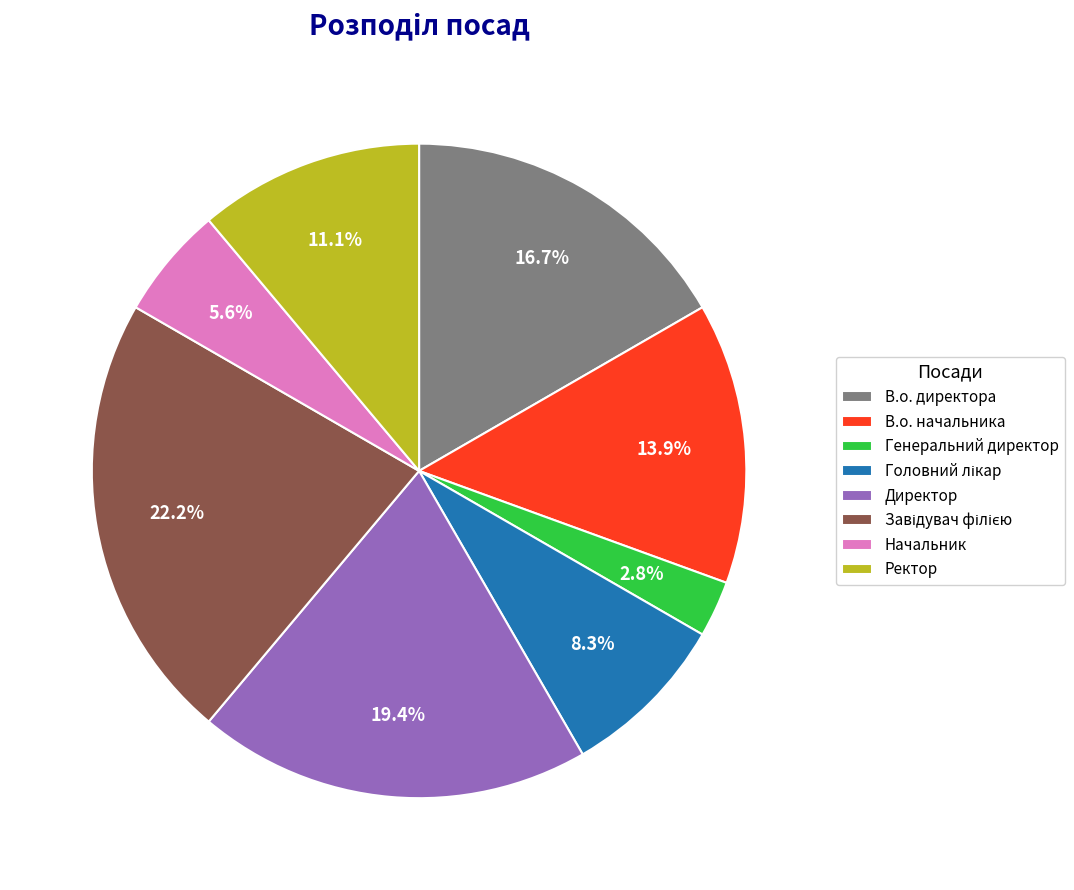

To the nearest percent, what portion does Начальник represent?

6%